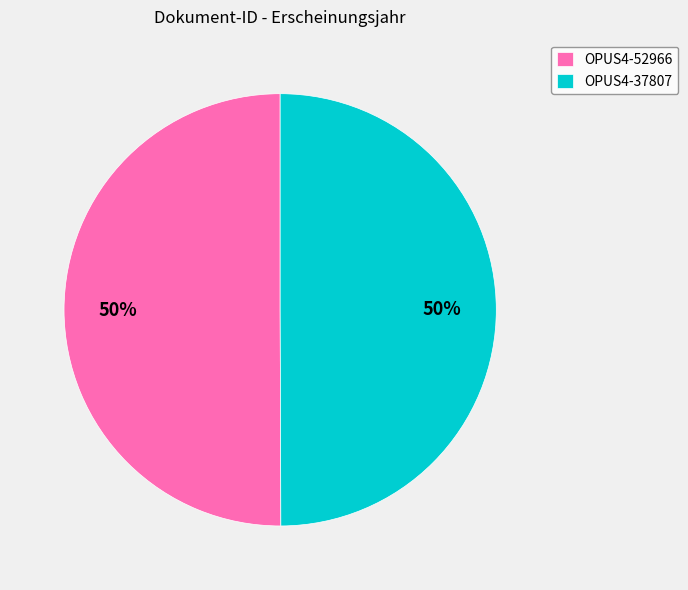

The OPUS4-52966 slice represents 50% of the pie. True or false?

True